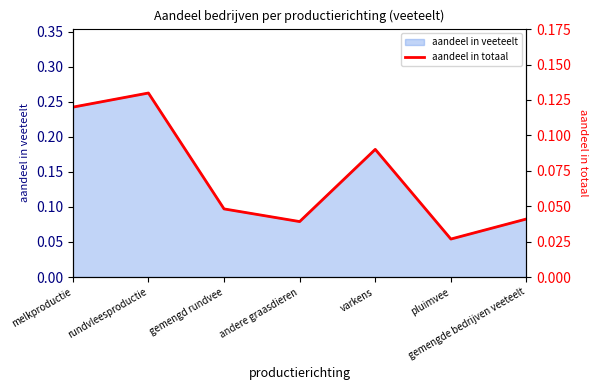

The value at rundvleesproductie is 0.1. True or false?

True